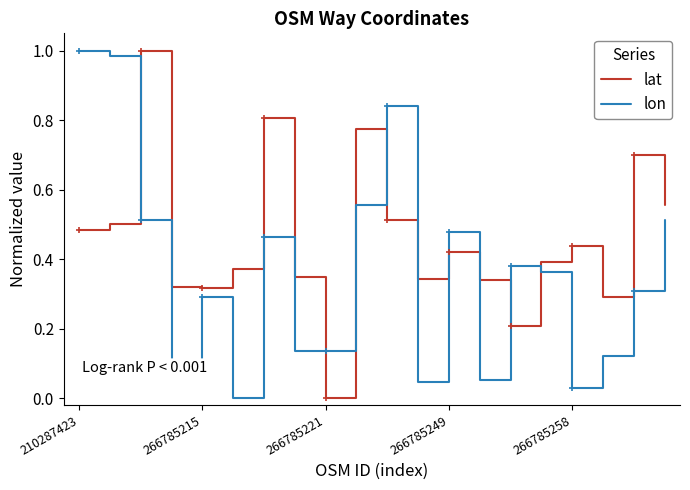

After their last crossing, which series has the higher values: lon or lat?

lat